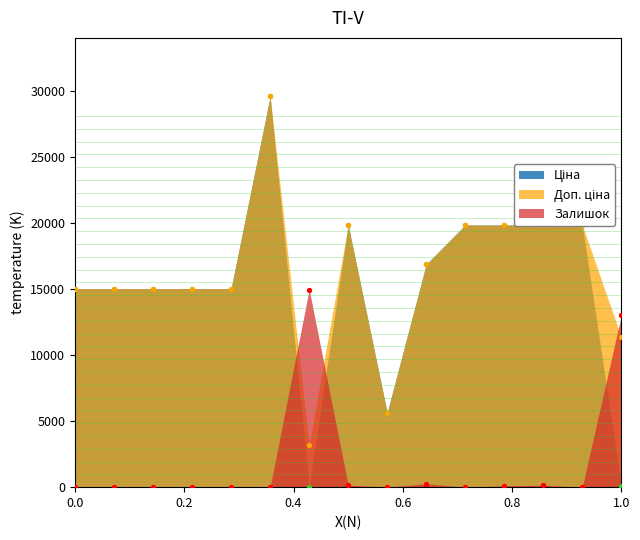

Which series reaches the minimum Y coordinate?

Залишок